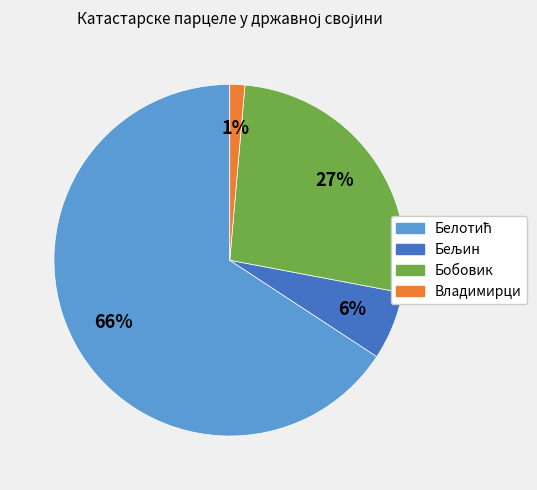

True or false: Владимирци accounts for 1% of the total.

True